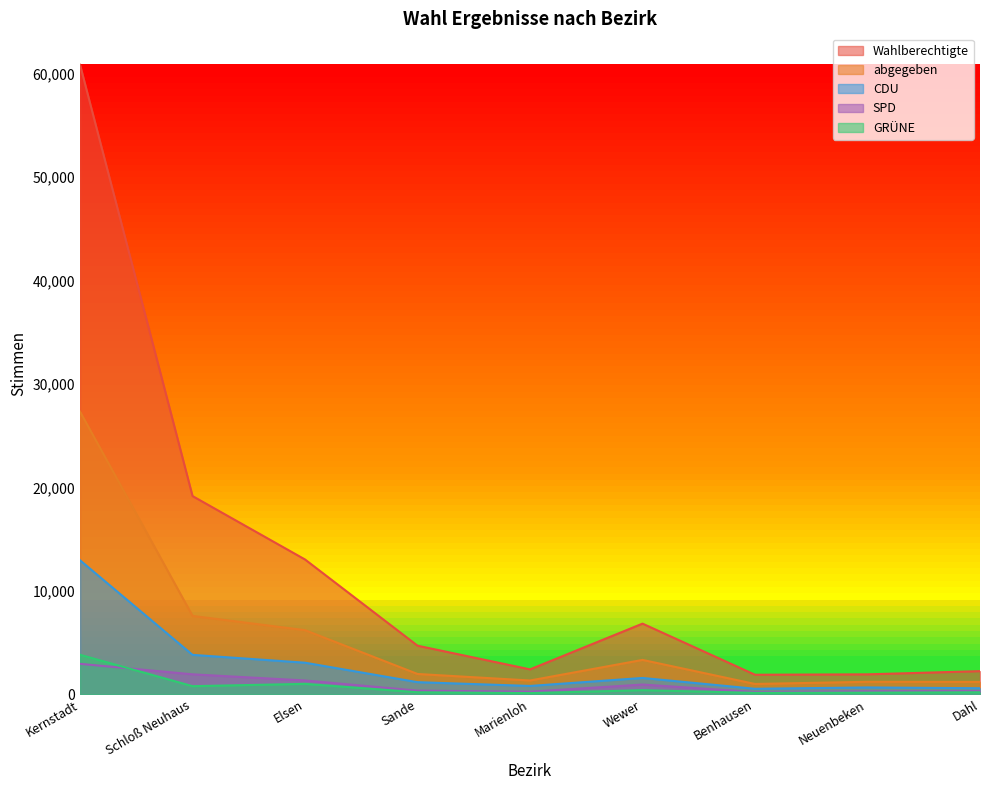

True or false: abgegeben and GRÜNE cross at least once.

False